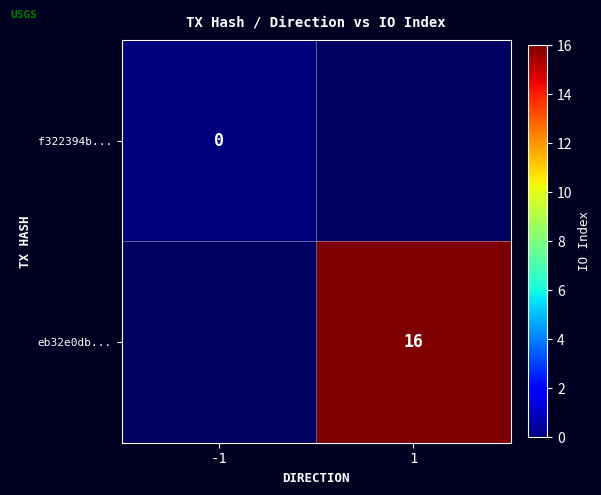

The value of eb32e0db... at 1 is 26. True or false?

False